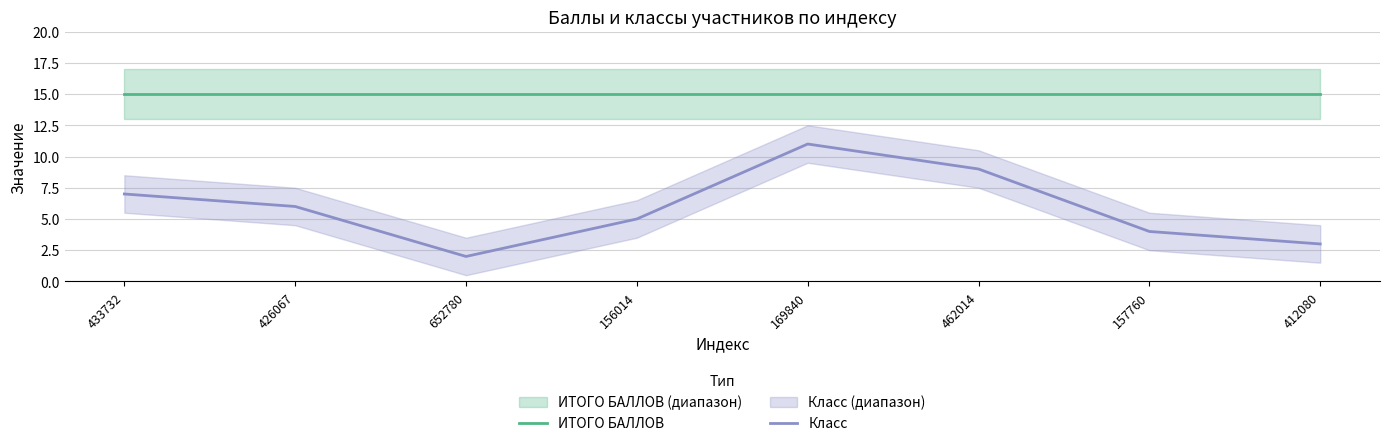

Read the ИТОГО БАЛЛОВ value at 156014.

15